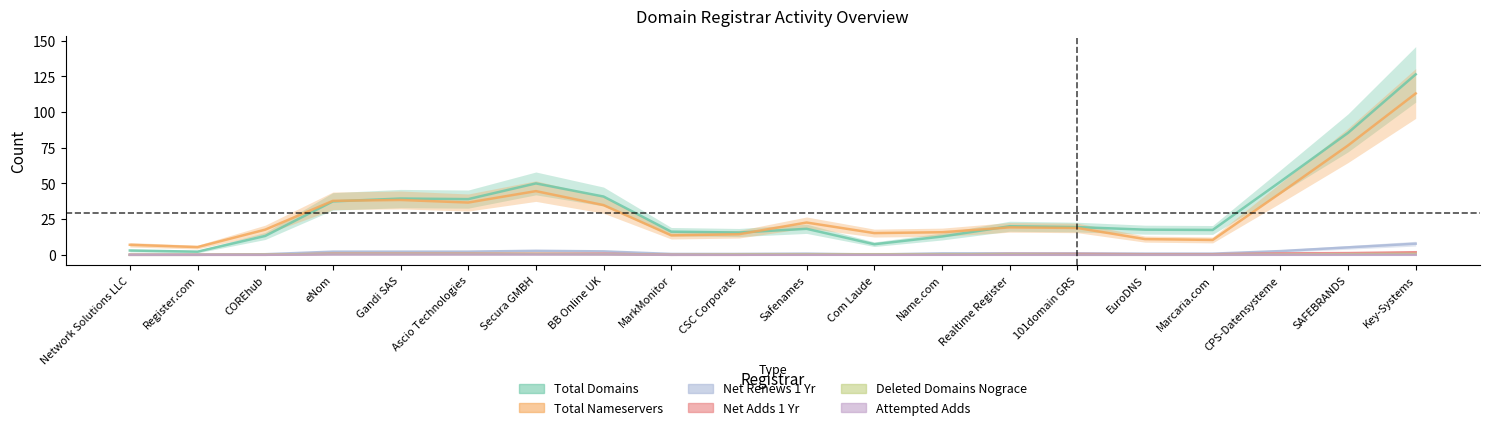

Reading left to right, extract all data points from this chart.

total-domains: 3.0	2.2	13.2	37.4	39.4	39.0	50.0	40.8	16.2	15.6	18.2	7.4	12.8	20.0	19.4	17.6	17.4	51.2	85.4	126.4
total-nameservers: 7.0	5.4	17.6	37.8	38.4	36.6	44.6	34.8	13.6	14.4	22.6	15.2	15.8	19.2	18.8	11.0	10.4	43.2	76.6	113.0
net-renews-1-yr: 0.0	0.0	0.4	2.2	2.2	2.2	2.8	2.4	0.6	0.6	0.8	0.2	1.0	1.0	1.0	0.8	0.8	2.6	5.2	7.8
net-adds-1-yr: 0.0	0.0	0.0	0.8	0.8	0.8	0.8	0.8	0.0	0.0	0.2	0.2	0.2	0.6	0.6	0.4	0.4	1.0	1.2	1.8
deleted-domains-nograce: 0.0	0.0	0.2	0.6	0.6	0.6	0.6	0.4	0.0	0.4	0.4	0.4	0.4	0.4	0.0	0.0	0.0	0.2	0.4	0.6
attempted-adds: 0.0	0.0	0.0	0.2	0.2	0.2	0.2	0.2	0.0	0.0	0.0	0.0	0.0	0.0	0.0	0.0	0.0	0.0	0.0	0.0